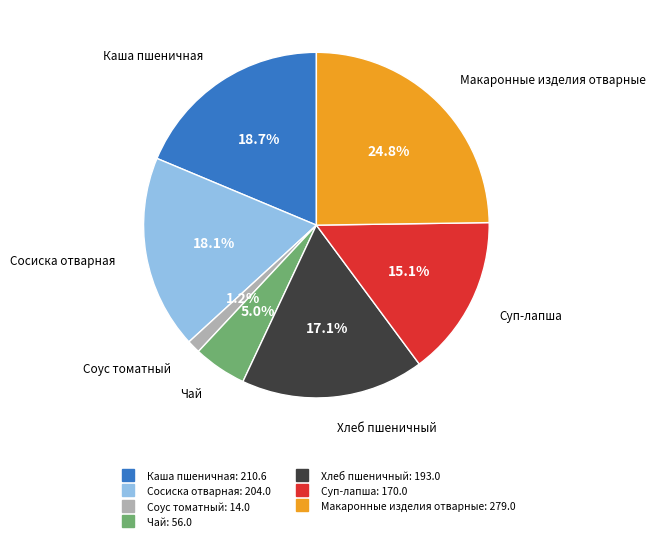

Combined, do Каша пшеничная and Соус томатный account for over 50%?

No